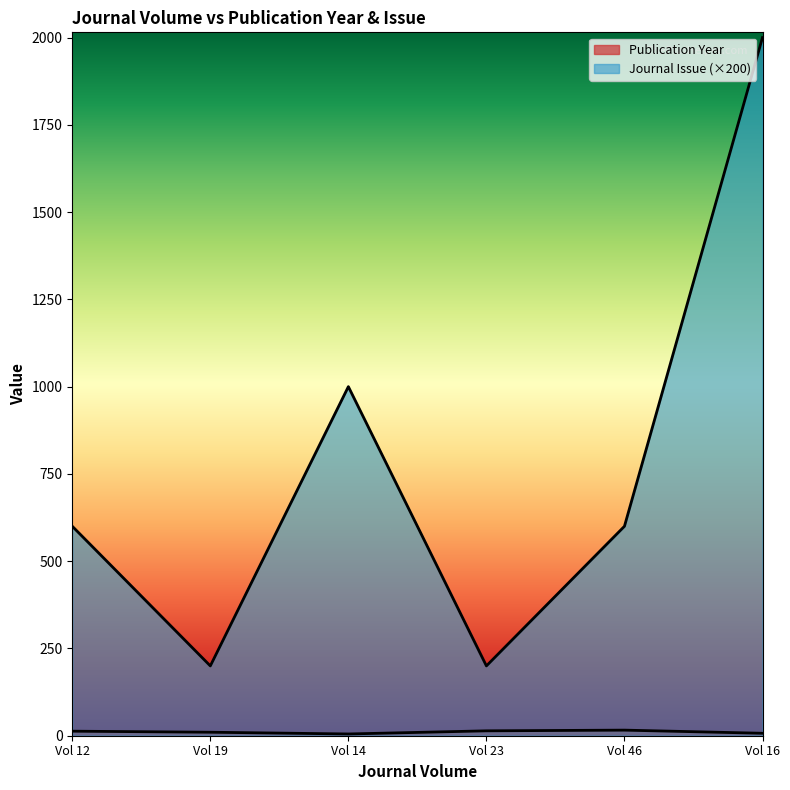

What is the minimum value for Publication Year?

5